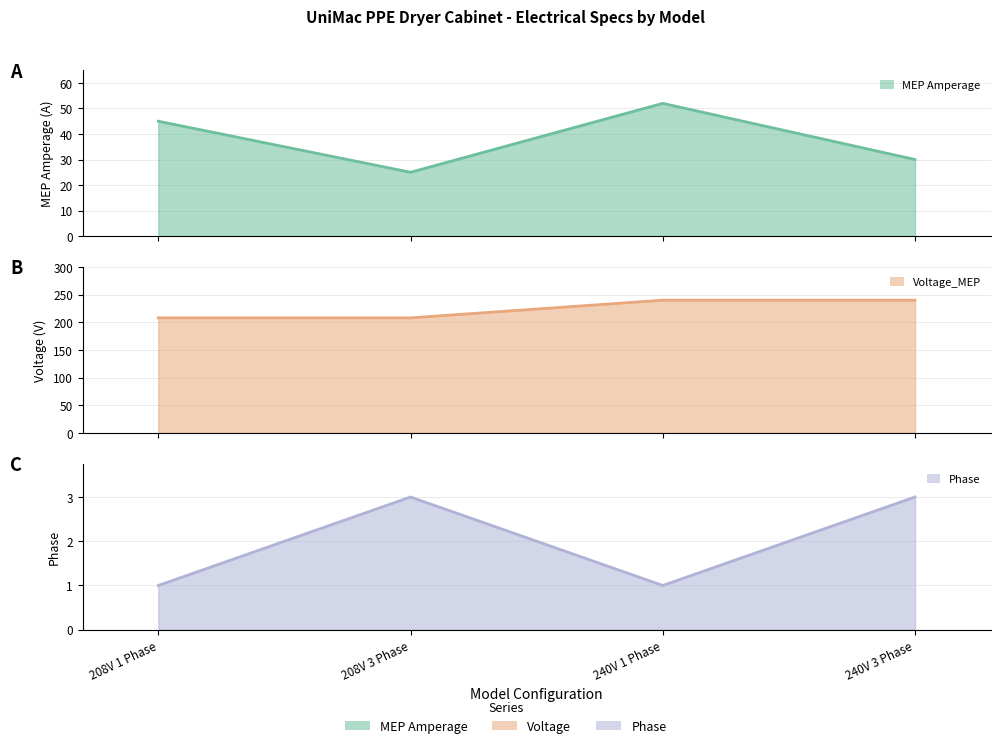

Which series has the largest total across all categories?

Voltage_MEP